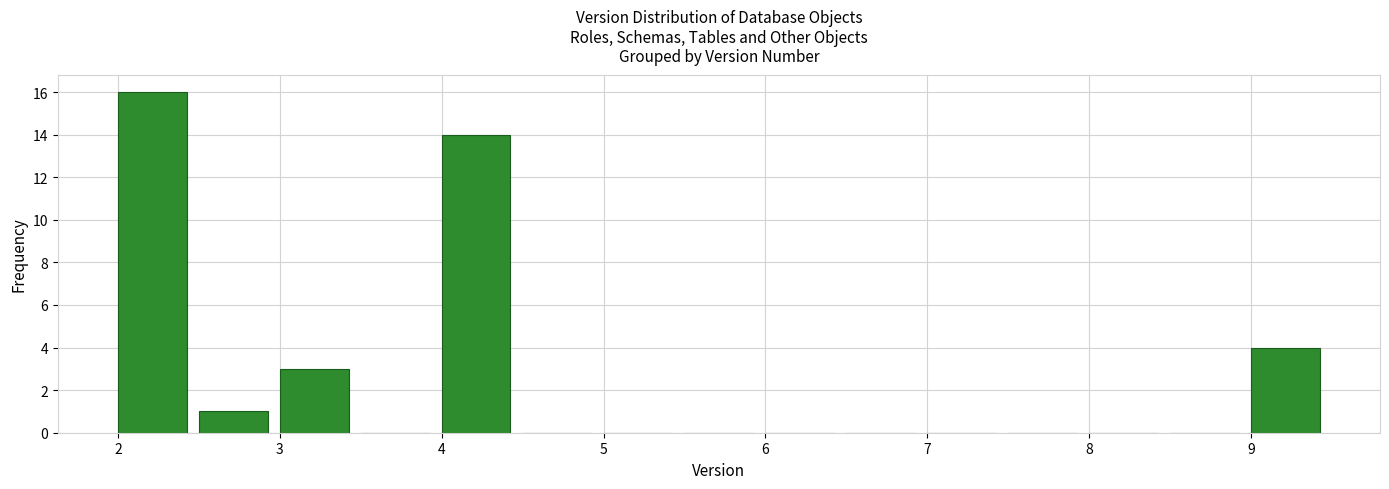

Reading left to right, transcribe this chart: for each bar, give the range it covers on the x-axis and its height. The values are not printed on the chart, so give them approximately, as read against the axis.

2.0 to 2.5: 16
2.5 to 3.0: 1
3.0 to 3.5: 3
3.5 to 4.0: 0
4.0 to 4.5: 14
4.5 to 5.0: 0
5.0 to 5.5: 0
5.5 to 6.0: 0
6.0 to 6.5: 0
6.5 to 7.0: 0
7.0 to 7.5: 0
7.5 to 8.0: 0
8.0 to 8.5: 0
8.5 to 9.0: 0
9.0 to 9.5: 4